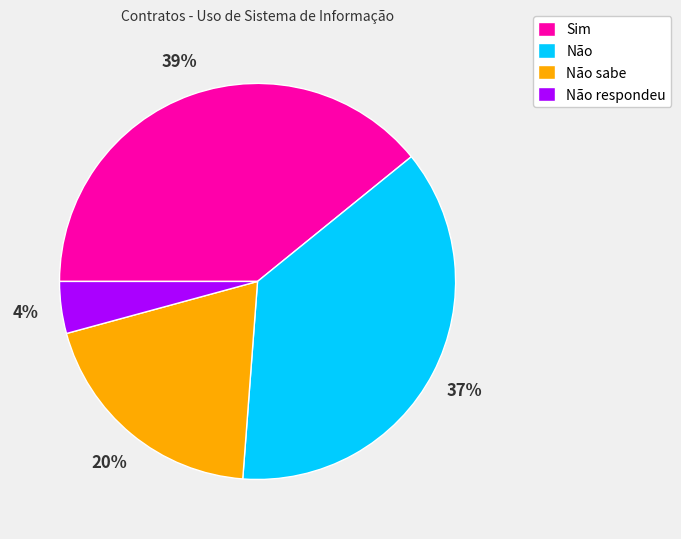

Which has a higher value, Não respondeu or Não sabe?

Não sabe